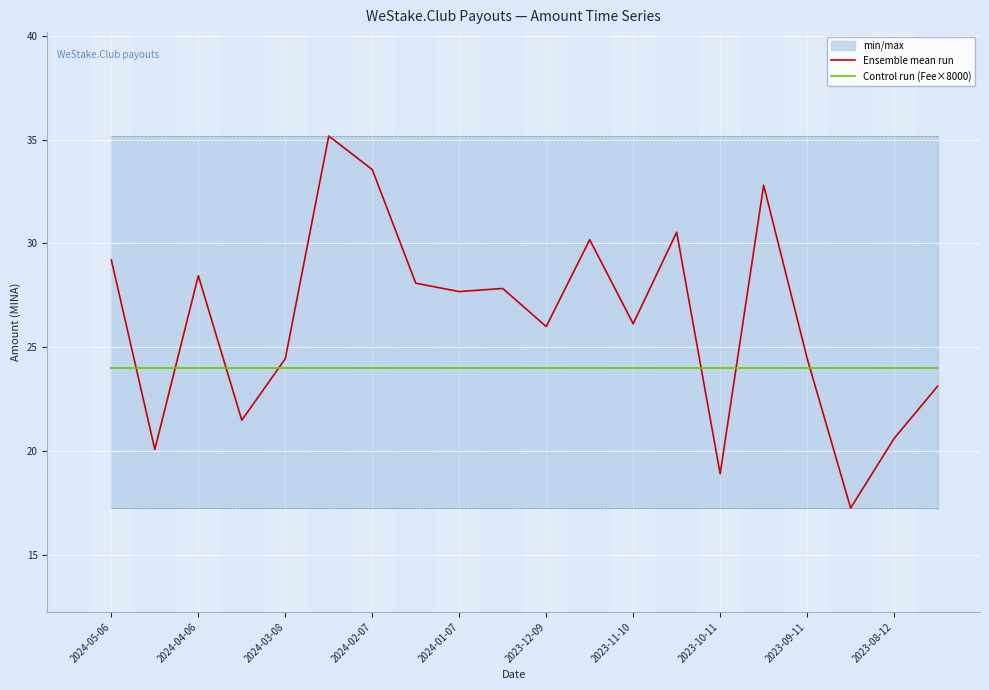

Rank the series by their maximum value, from lowest to highest.

Control run (Fee×8000), Ensemble mean run